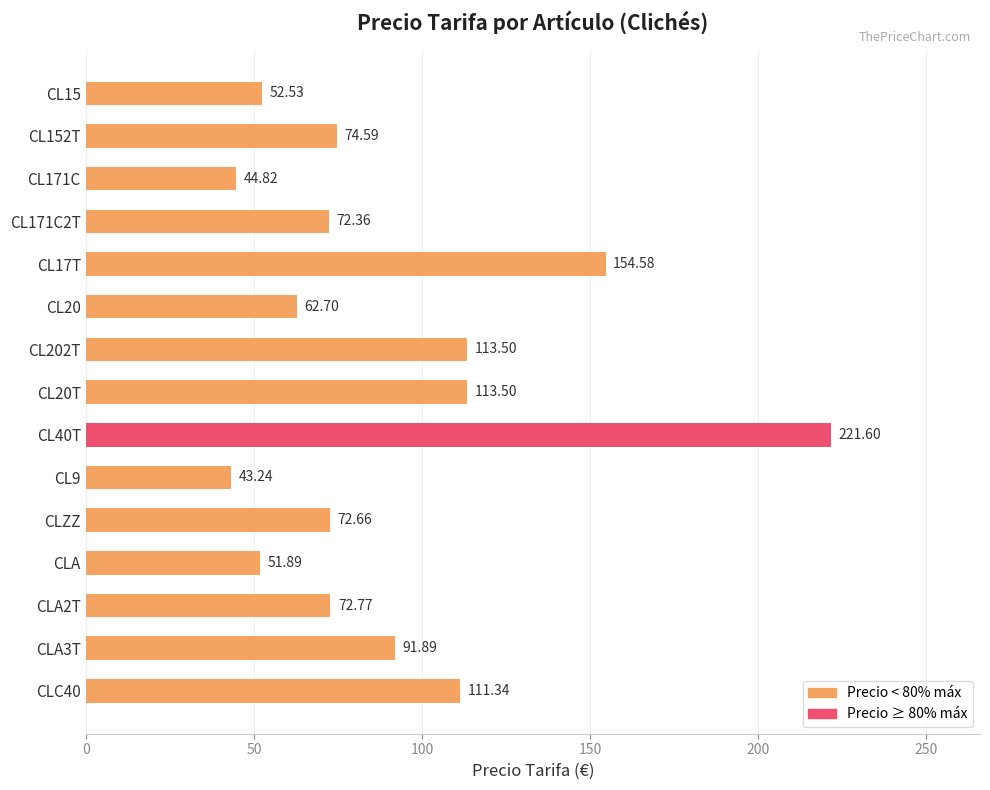

Approximately how many times larger is the value at CL20 compared to CL15?

1.2